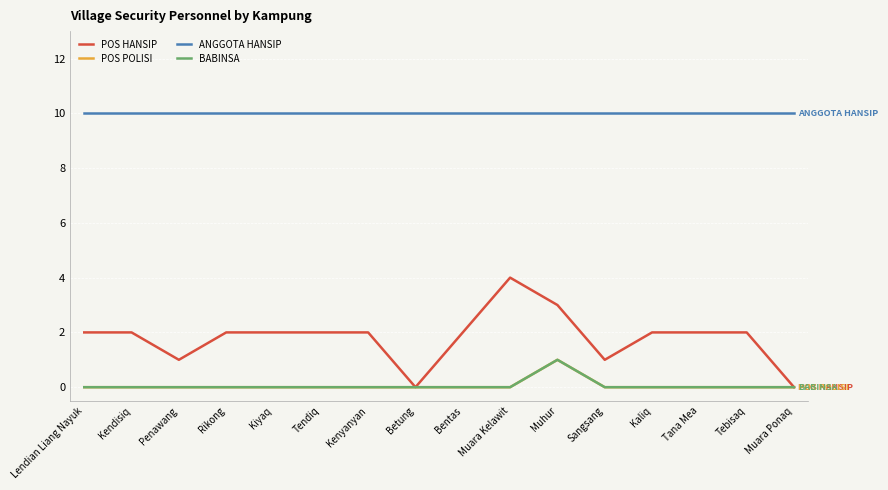

At how many categories does at least one series exceed 8?

16